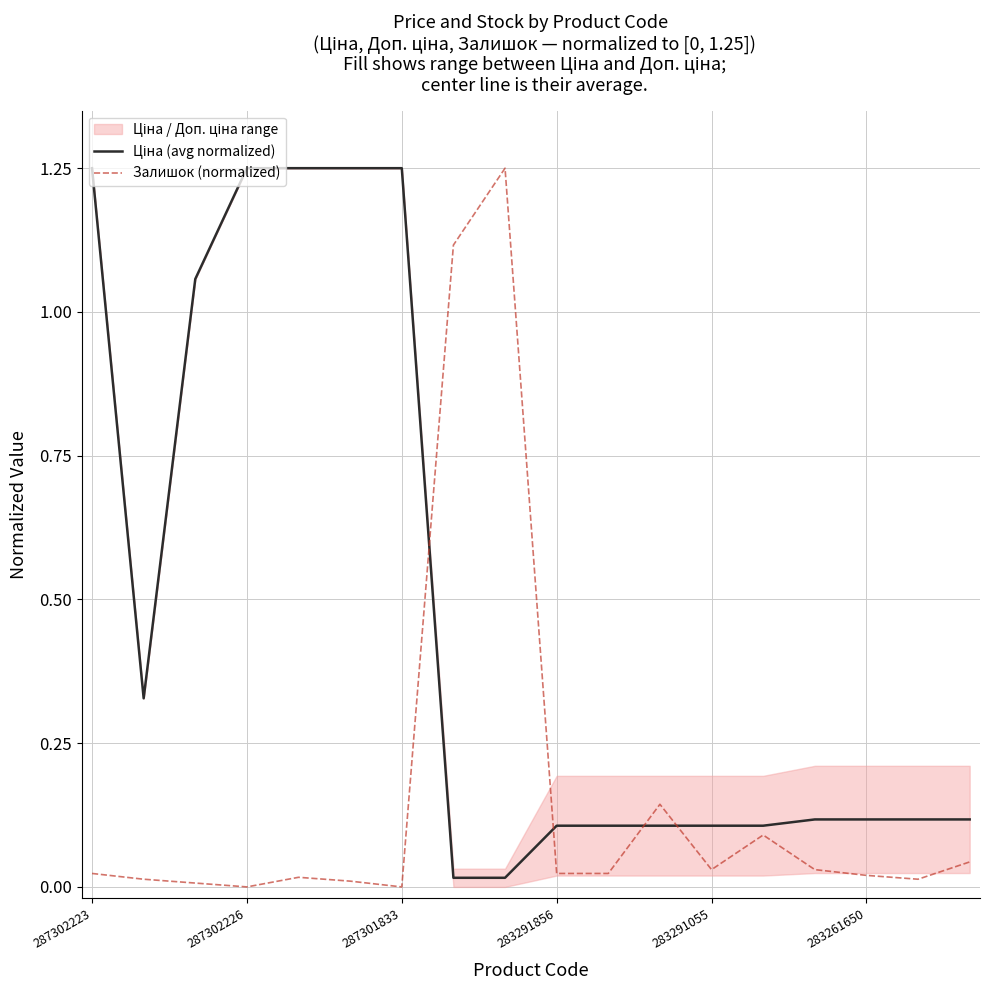

The Залишок (normalized) series shows 0.0 at 283291856. True or false?

False